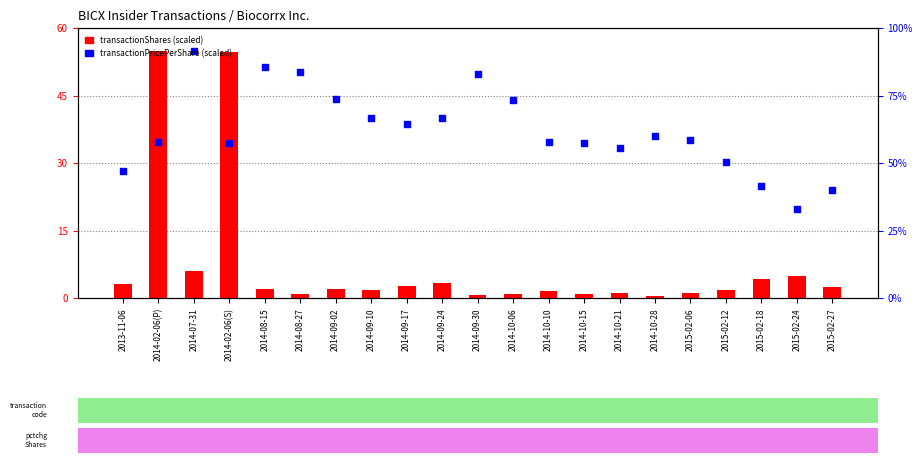

Which series has the largest Y range (max minus min)?

transactionShares (scaled)